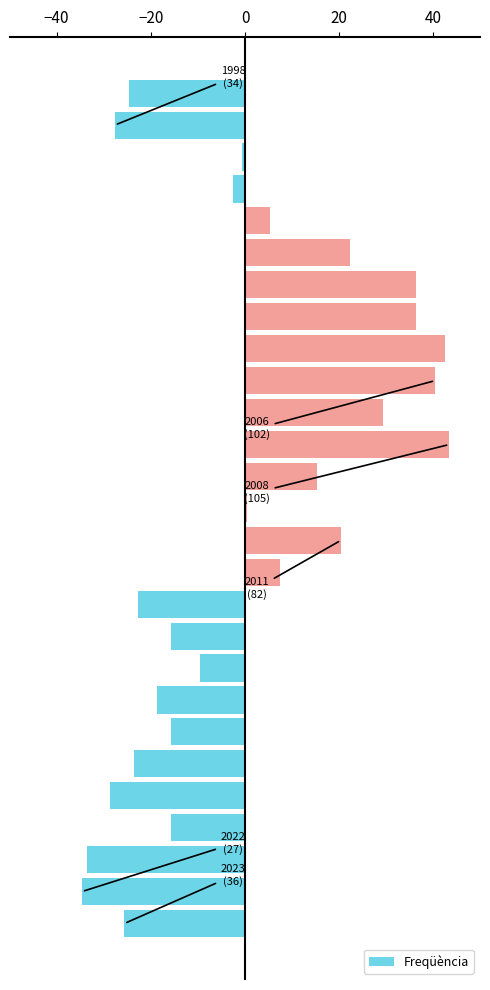

What is the difference between the maximum and minimum values?

78.0